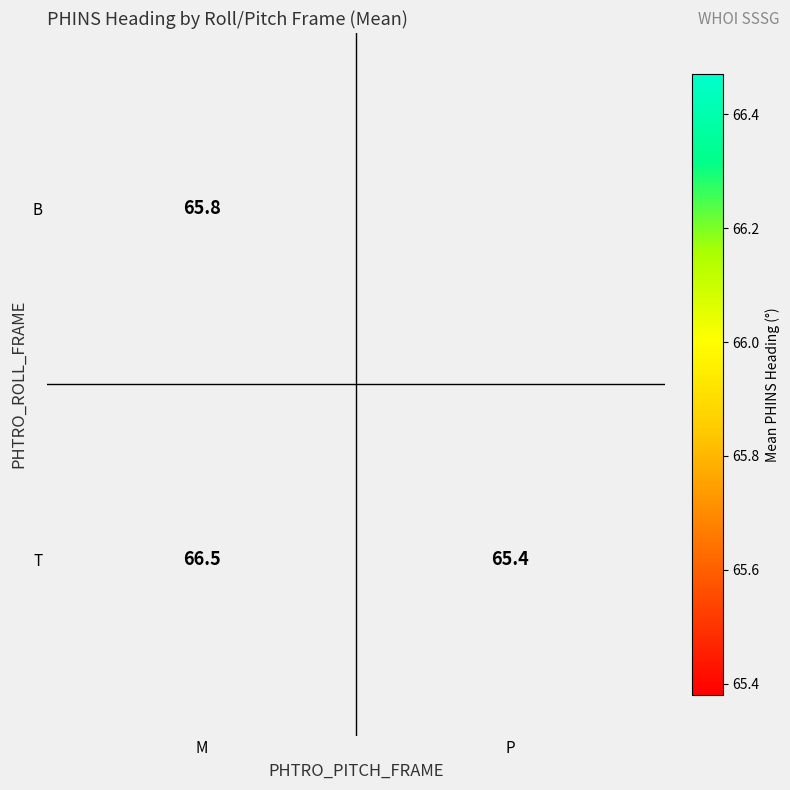

Is the value of T at M greater than the value of B at M?

Yes